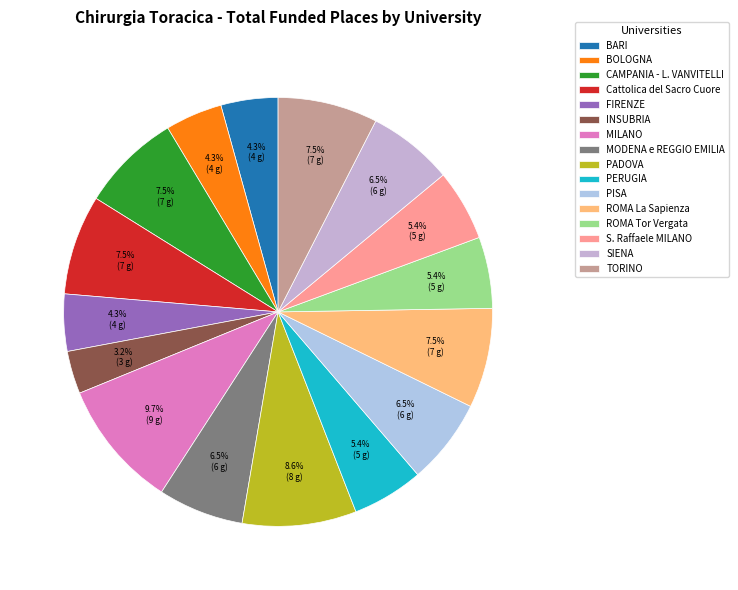

True or false: ROMA Tor Vergata accounts for 5% of the total.

True